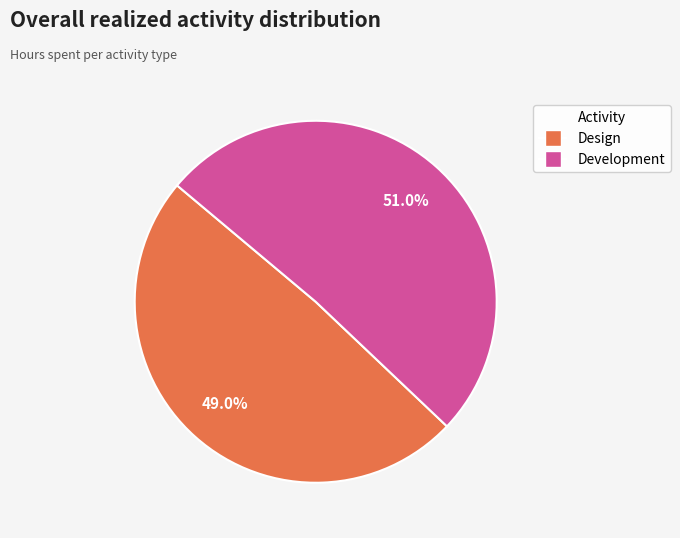

What percentage is the Design slice, to the nearest percent?

49%